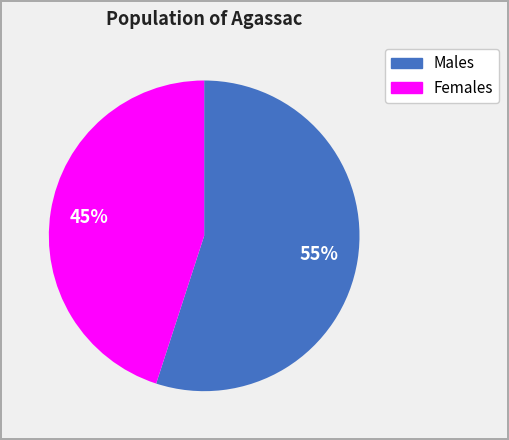

Count the number of slices in the pie.

2